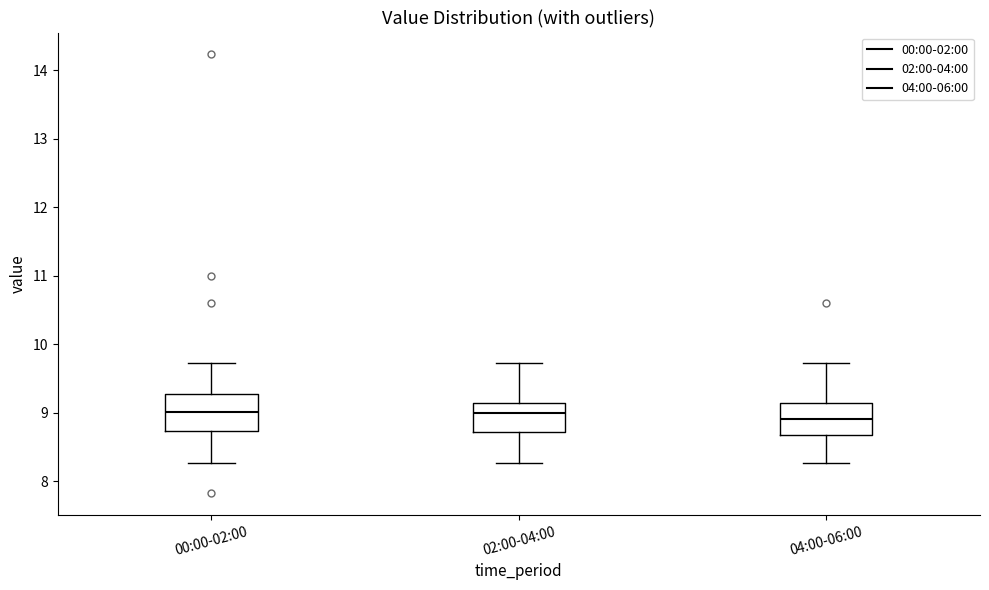

Where does the lower whisker of the box for 00:00-02:00 end on the y-axis? The values are not printed on the chart, so give them approximately, as read against the axis.

8.3